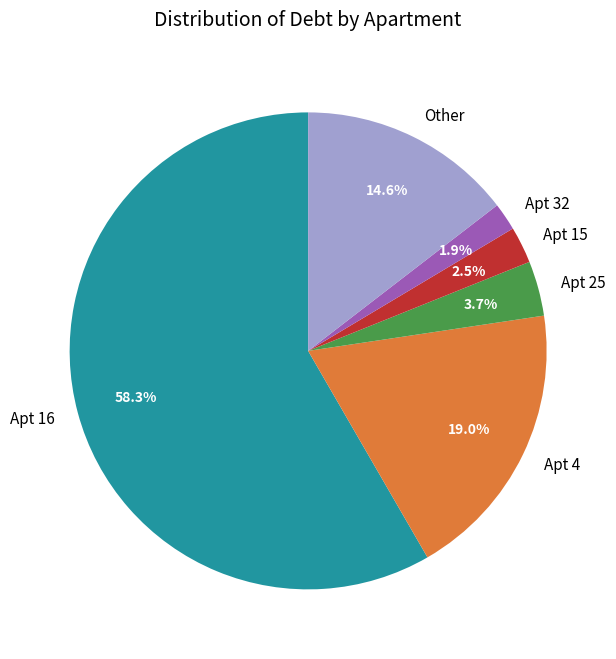

Which slice is the smallest?

Apt 32